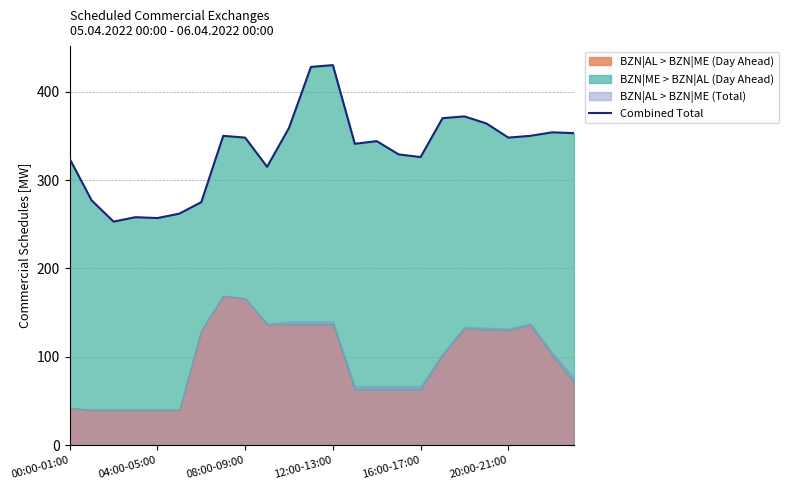

The chart shows a value of 530 at 19. True or false?

False